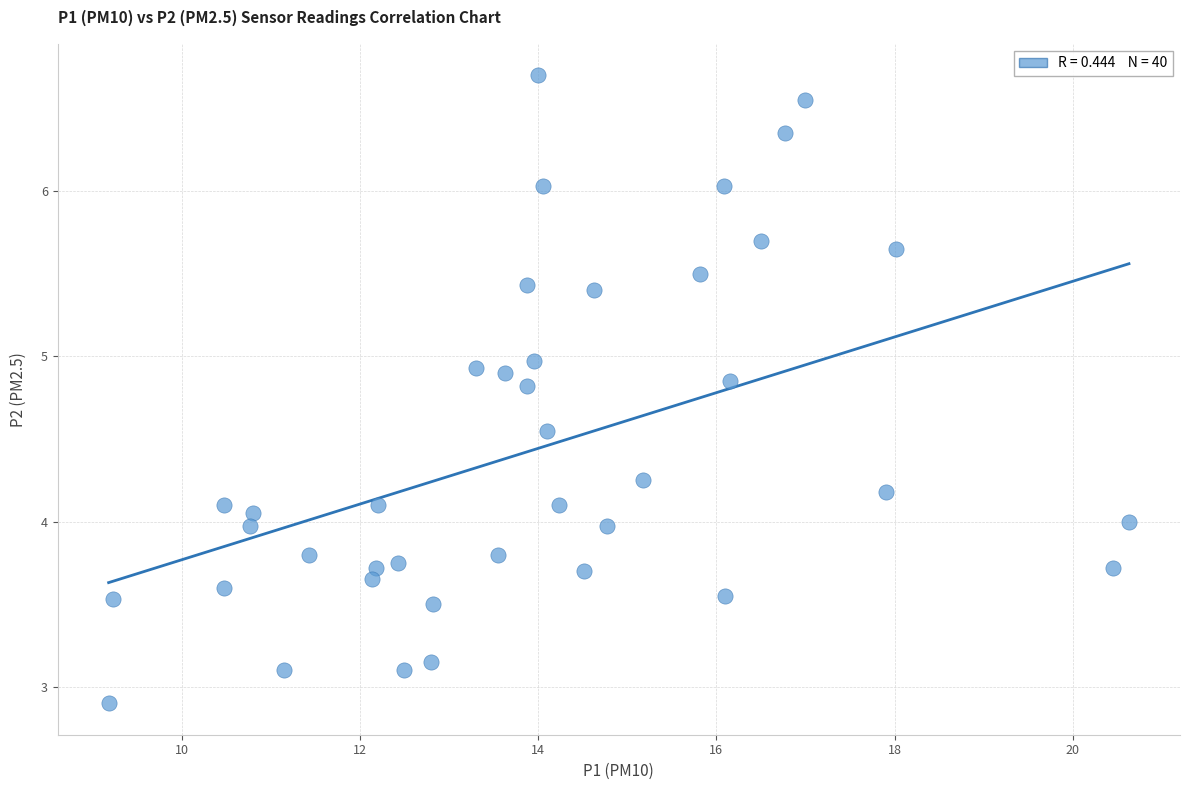

How many data points are displayed?

40